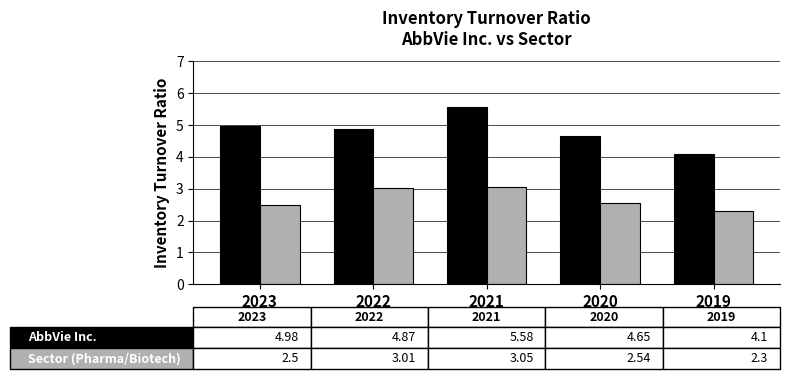

What is the greatest value displayed?

5.6